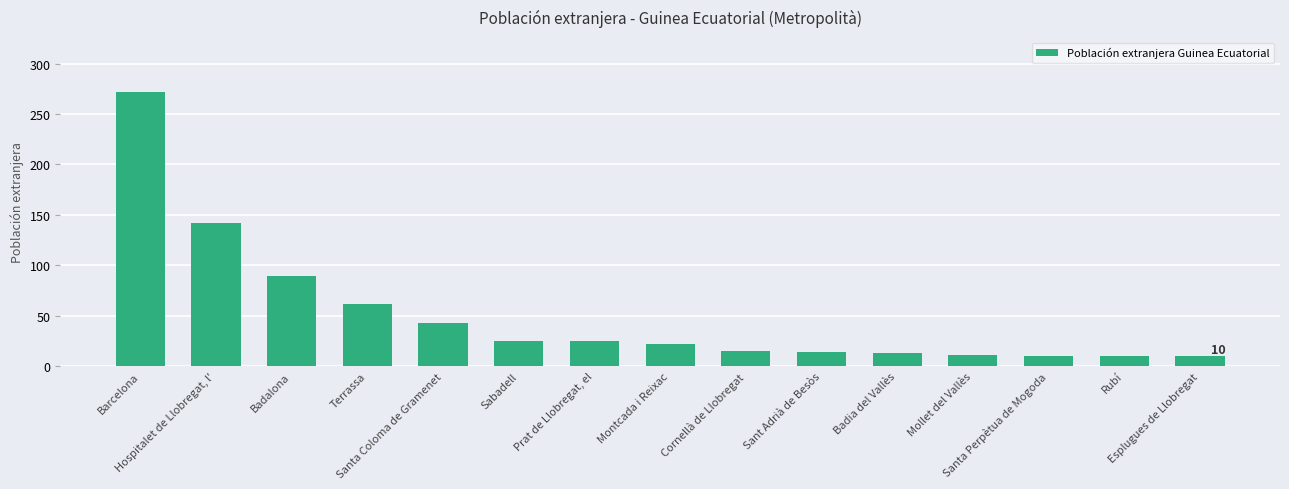

What is the difference between the values at Santa Coloma de Gramenet and Prat de Llobregat, el?

18